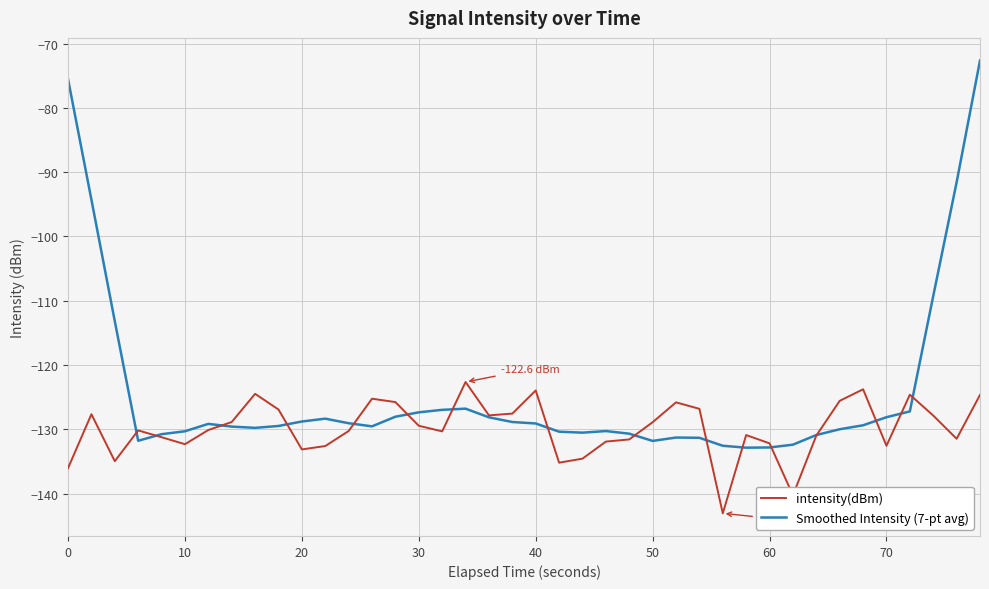

What is the smallest value displayed?

-143.0